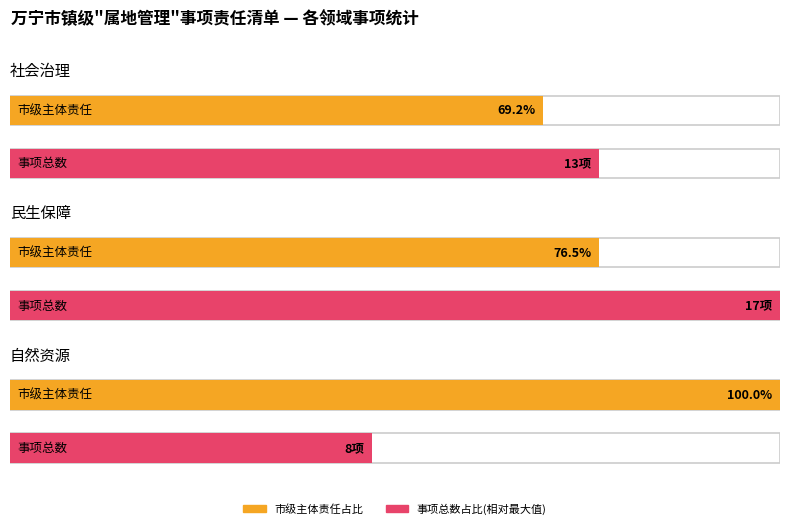

Are the bars horizontal?

Yes